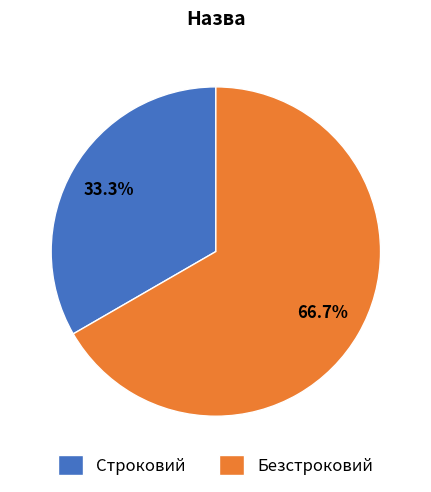

Which category has the biggest portion of the pie?

Безстроковий